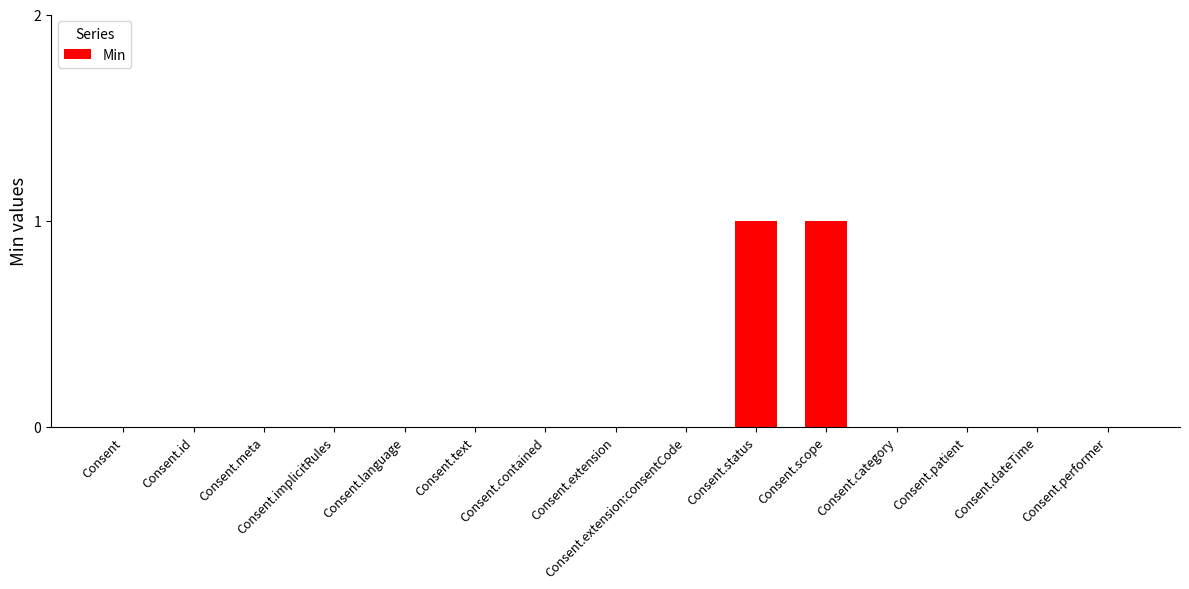

Is it true that the value at Consent.performer is 0?

True